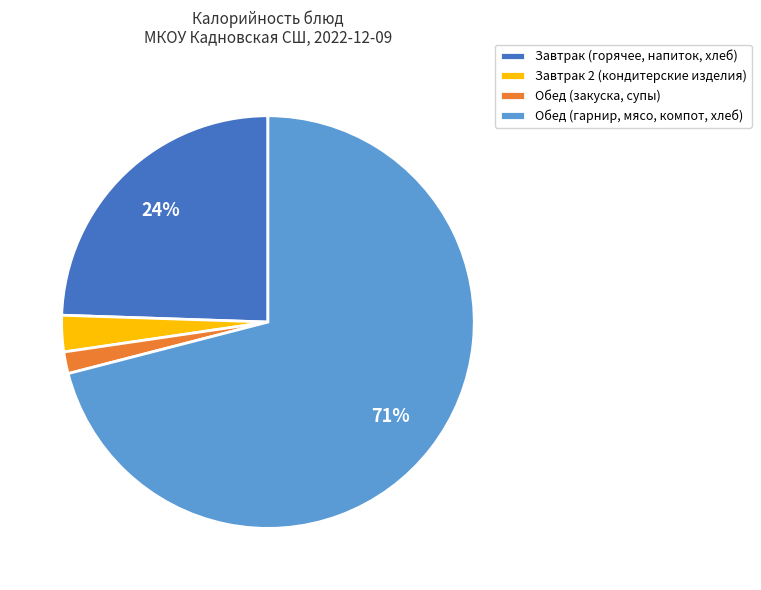

What is the largest slice in the pie chart?

Обед (гарнир, мясо, компот, хлеб)